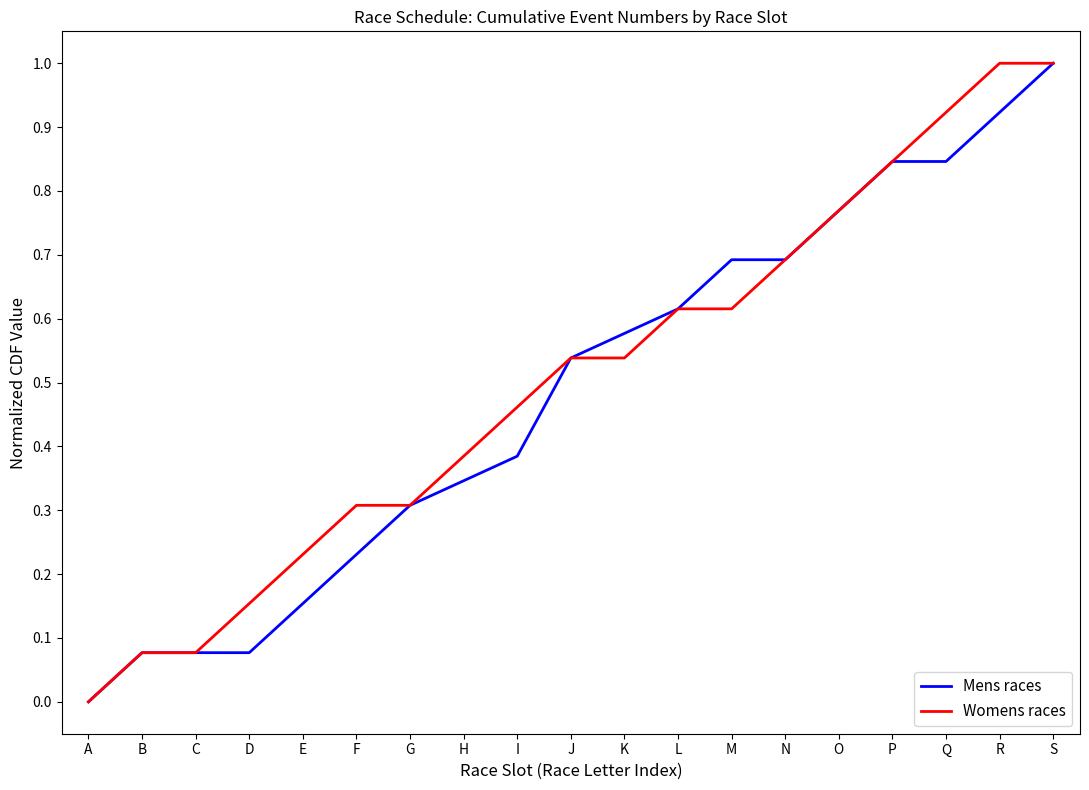

True or false: Womens races has a value of 0.8 at K.

False